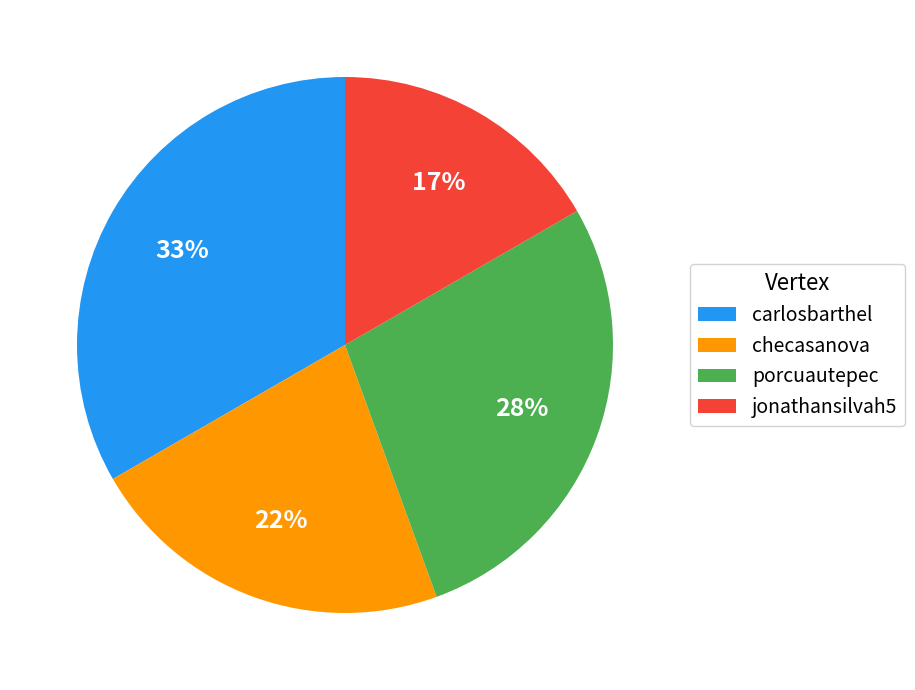

Does porcuautepec represent more than half of the total?

No